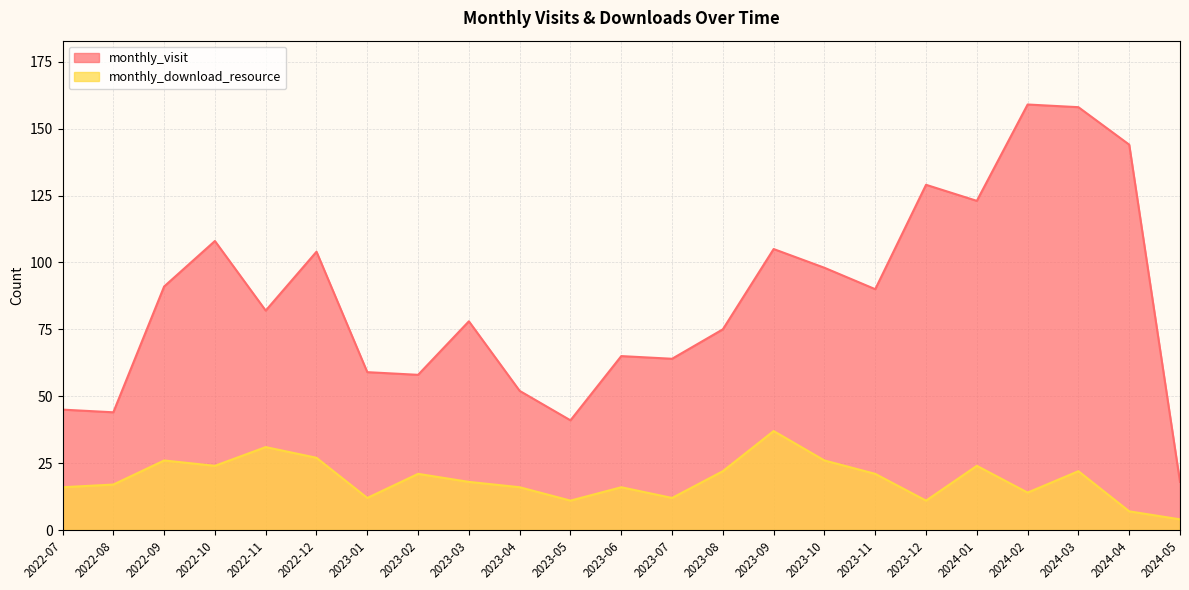

What position from the right is 2023-04?

14